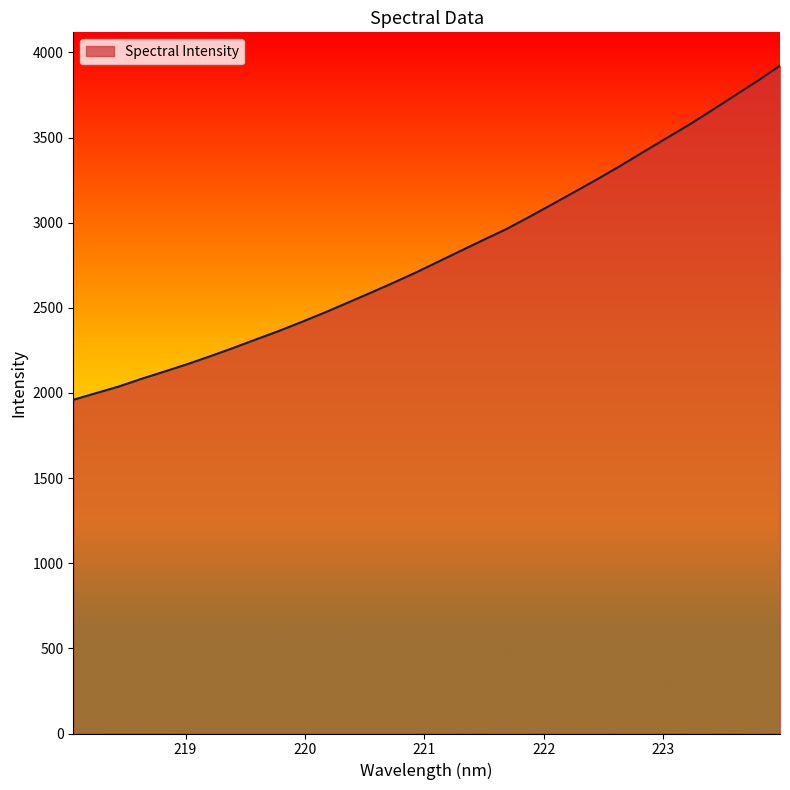

How many lines are shown in the chart?

1